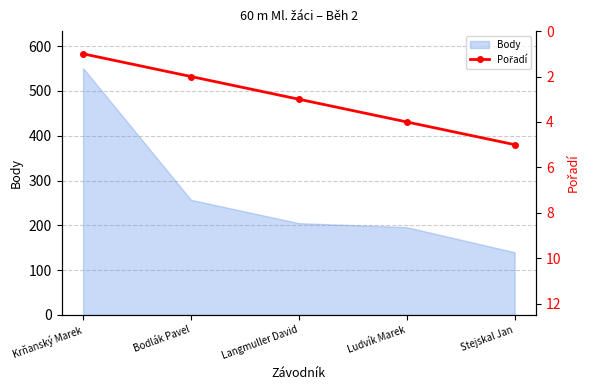

List the labels in order of value, smallest first.

Krňanský Marek, Bodlák Pavel, Langmuller David, Ludvík Marek, Stejskal Jan